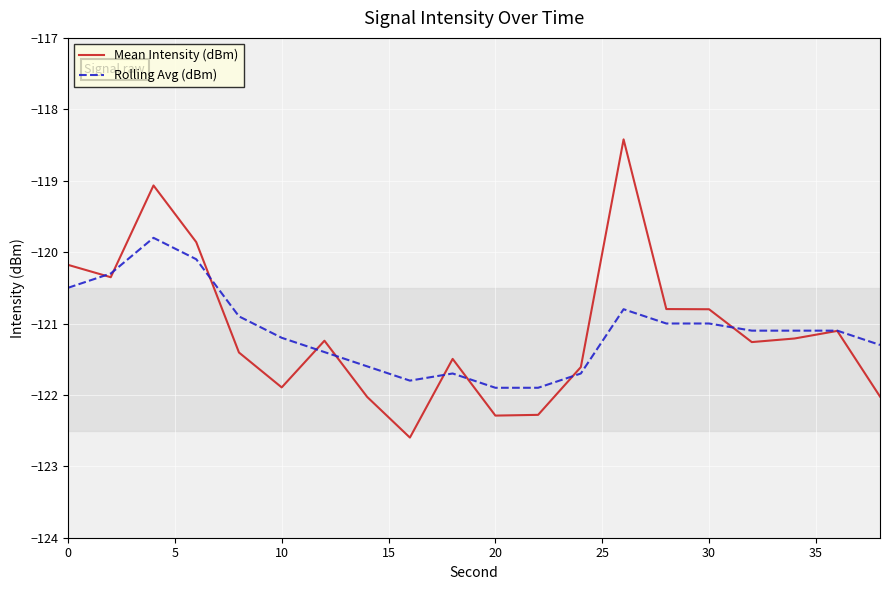

Which series has the widest spread of values?

Mean Intensity (dBm)